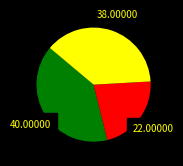

Does any single category account for the majority?

No